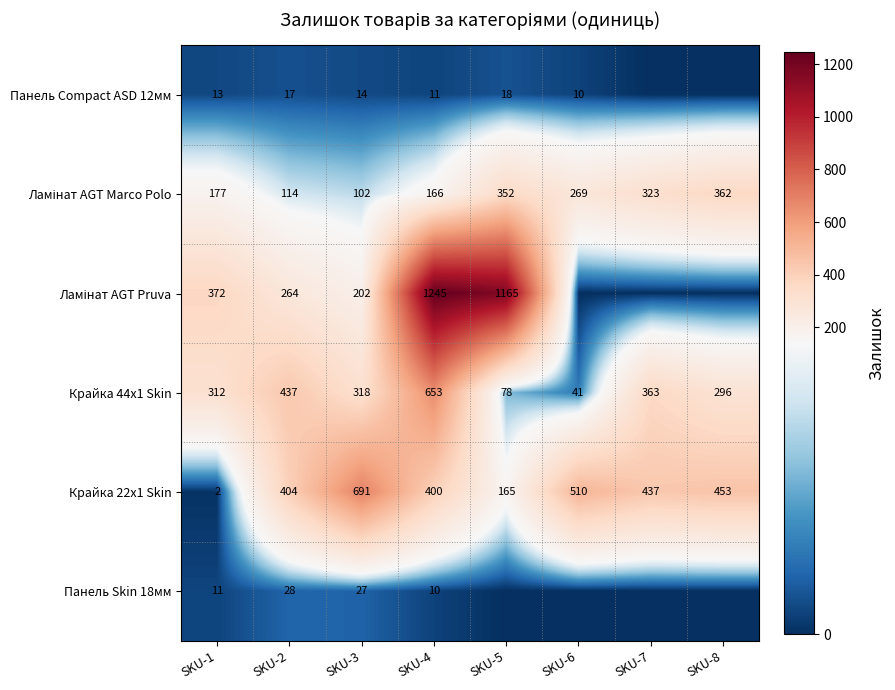

Is the value of Панель Compact ASD 12мм at SKU-2 greater than the value of Крайка 22x1 Skin at SKU-7?

No